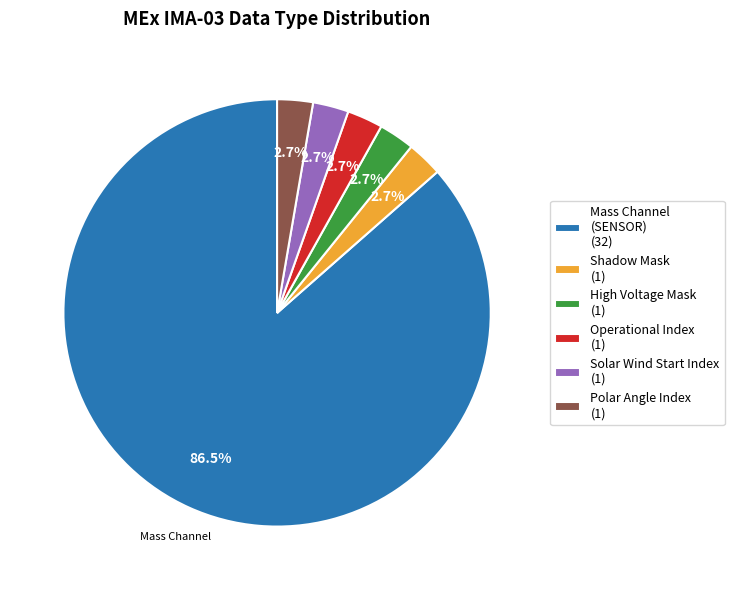

Does any single category account for the majority?

Yes